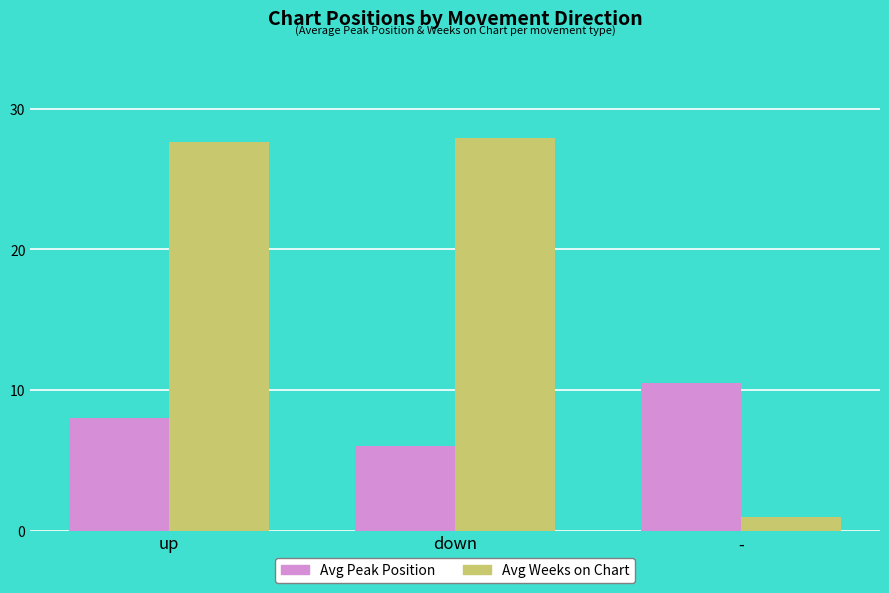

What is the difference between the Avg Weeks on Chart values at - and down?

26.9